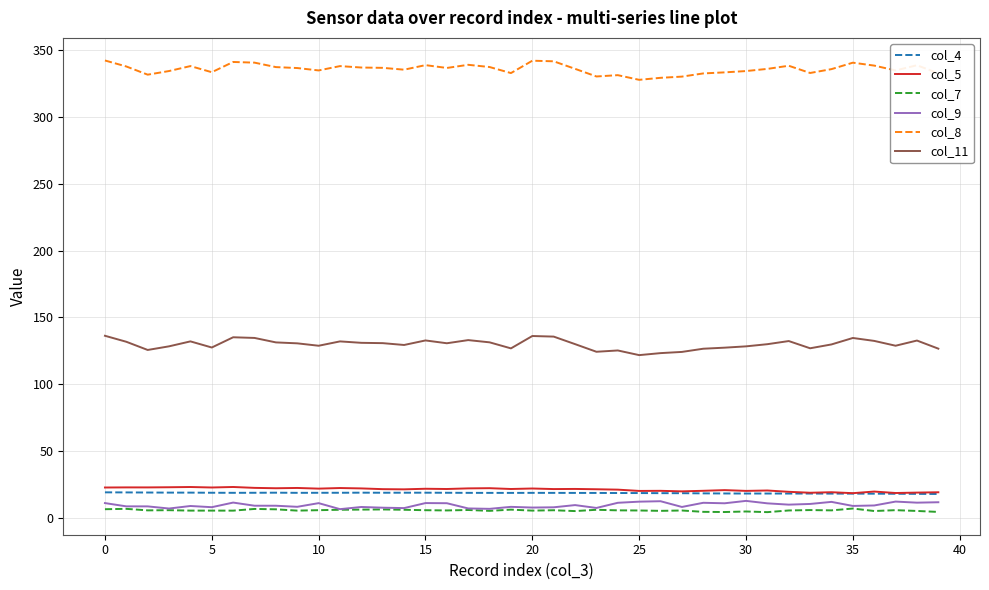

Which series has the largest total across all categories?

col_8